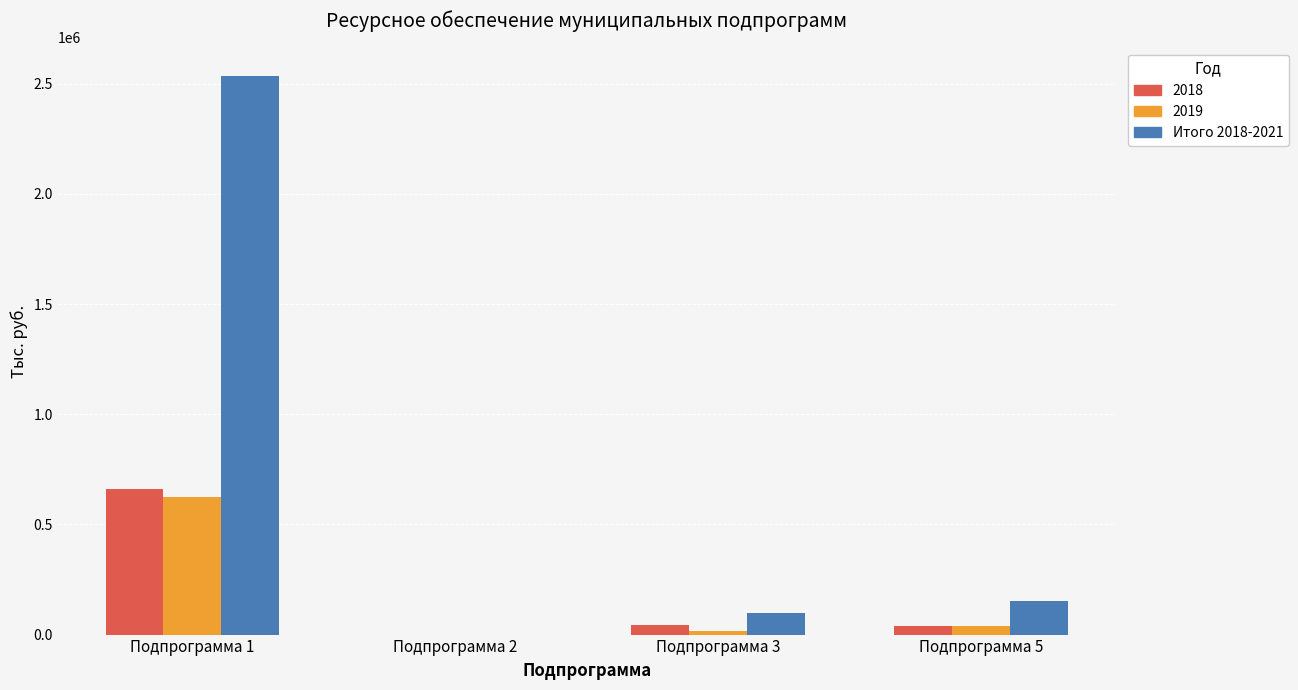

Is the value of 2019 at Подпрограмма 1 greater than the value of 2018 at Подпрограмма 3?

Yes